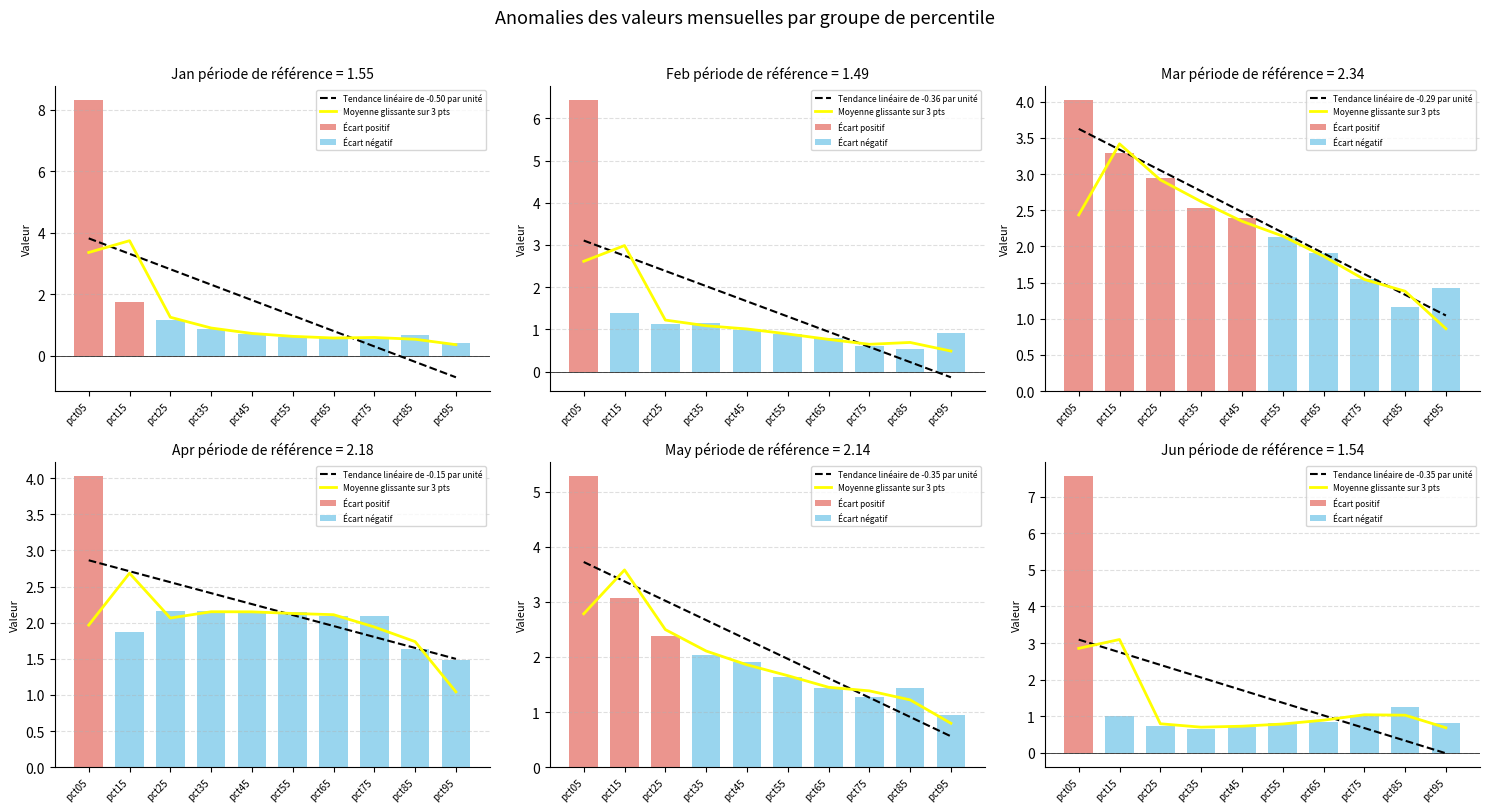

What is the minimum value for Tendance linéaire de -0.50 par unité?

-0.7